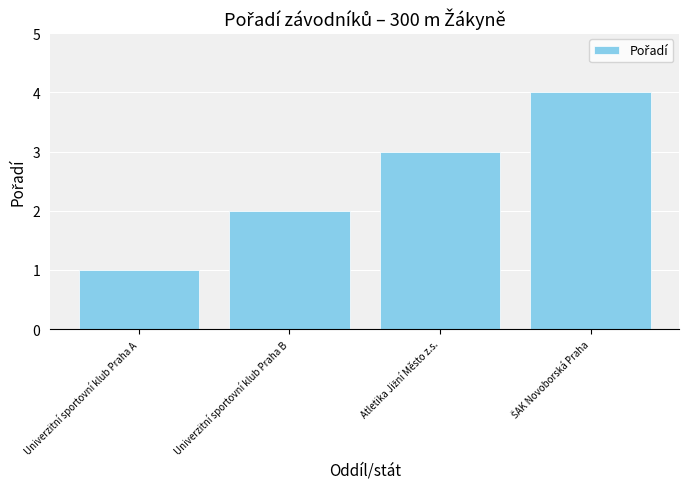

Does the chart contain stacked bars?

No